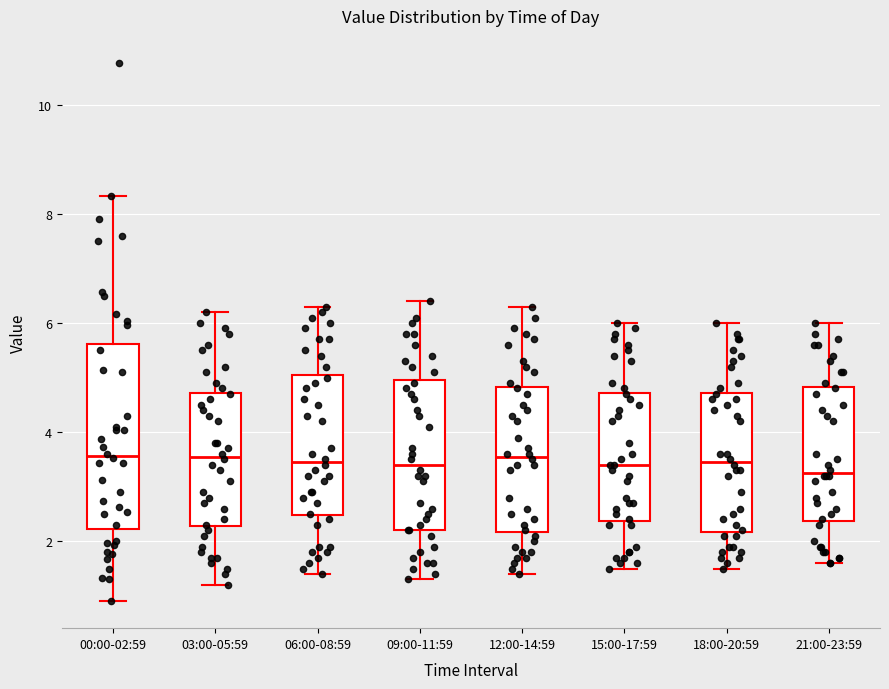

Reading left to right, read every box against the y-axis: the position of its median line, the range the box covers, and the ends of its whiskers. The values are not printed on the chart, so give them approximately, as read against the axis.

00:00-02:59: median 3.6, box 2.2 to 5.6, whiskers 1.0 to 8.4
03:00-05:59: median 3.6, box 2.2 to 4.8, whiskers 1.2 to 6.2
06:00-08:59: median 3.4, box 2.4 to 5.0, whiskers 1.4 to 6.4
09:00-11:59: median 3.4, box 2.2 to 5.0, whiskers 1.4 to 6.4
12:00-14:59: median 3.6, box 2.2 to 4.8, whiskers 1.4 to 6.4
15:00-17:59: median 3.4, box 2.4 to 4.8, whiskers 1.6 to 6.0
18:00-20:59: median 3.4, box 2.2 to 4.8, whiskers 1.6 to 6.0
21:00-23:59: median 3.2, box 2.4 to 4.8, whiskers 1.6 to 6.0